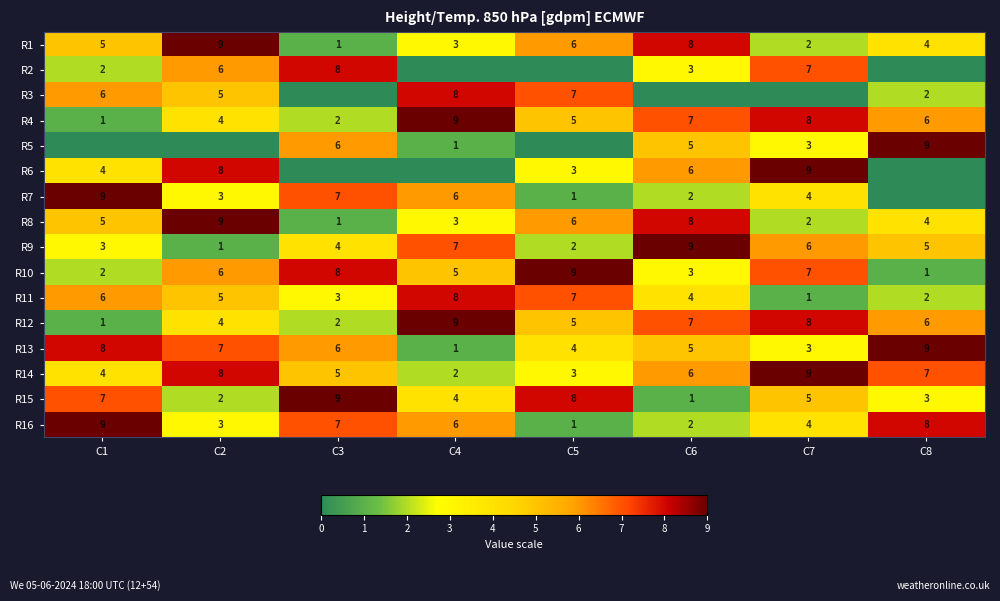

True or false: R8 has a value of 2 at C1.

False